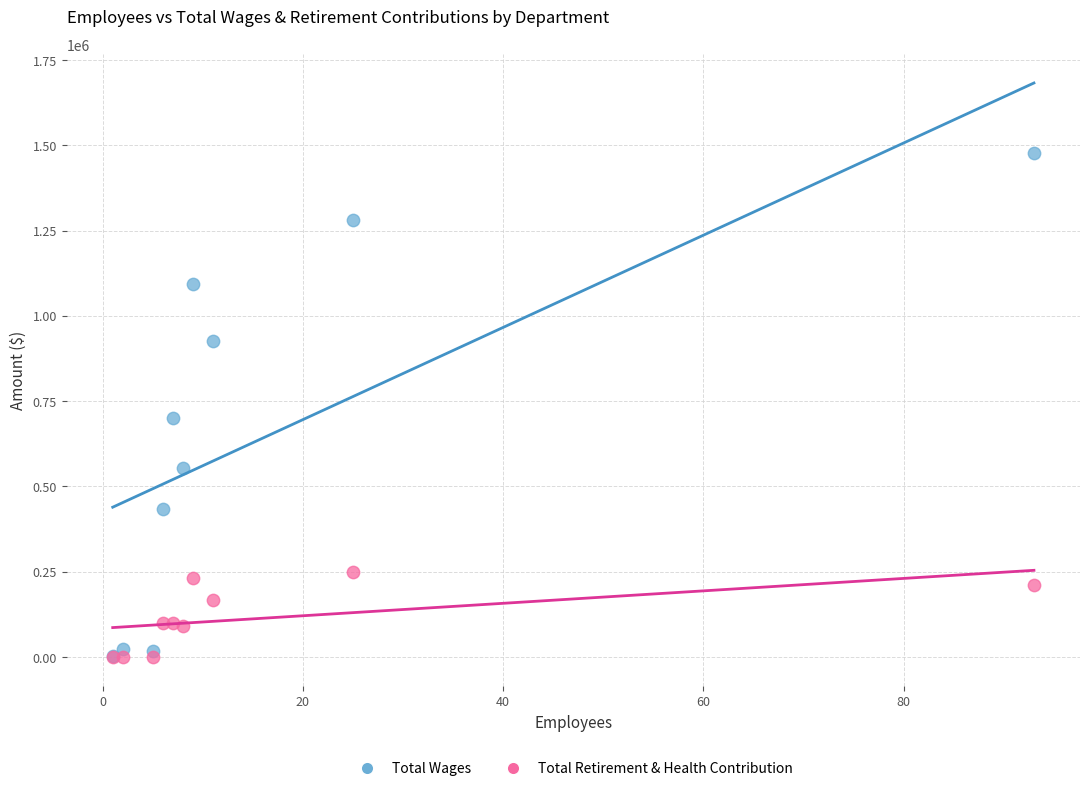

Across all series, what Y value is closest to 738910?

700172